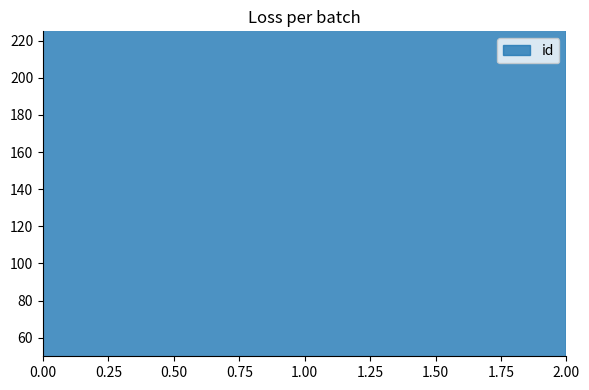

Does the chart display data point markers on the line(s)?

No